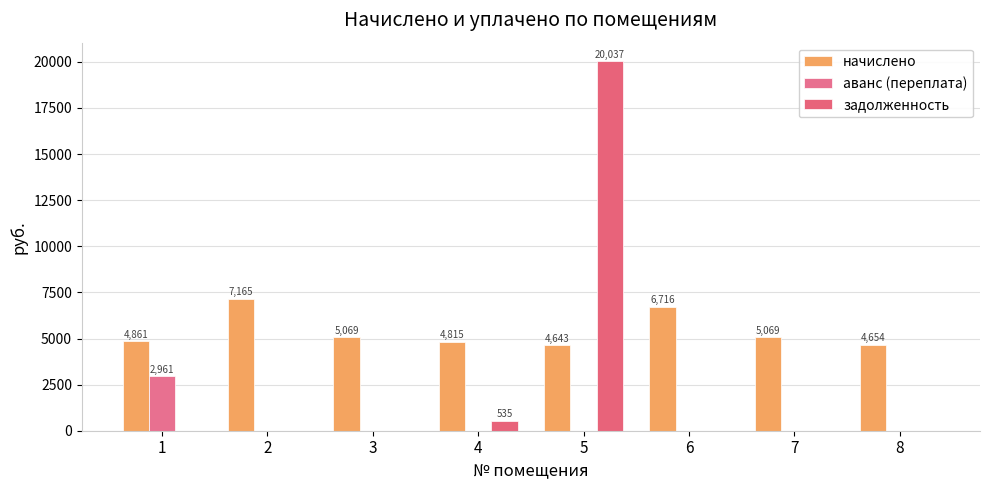

How many data points in начислено are above 5068?

4